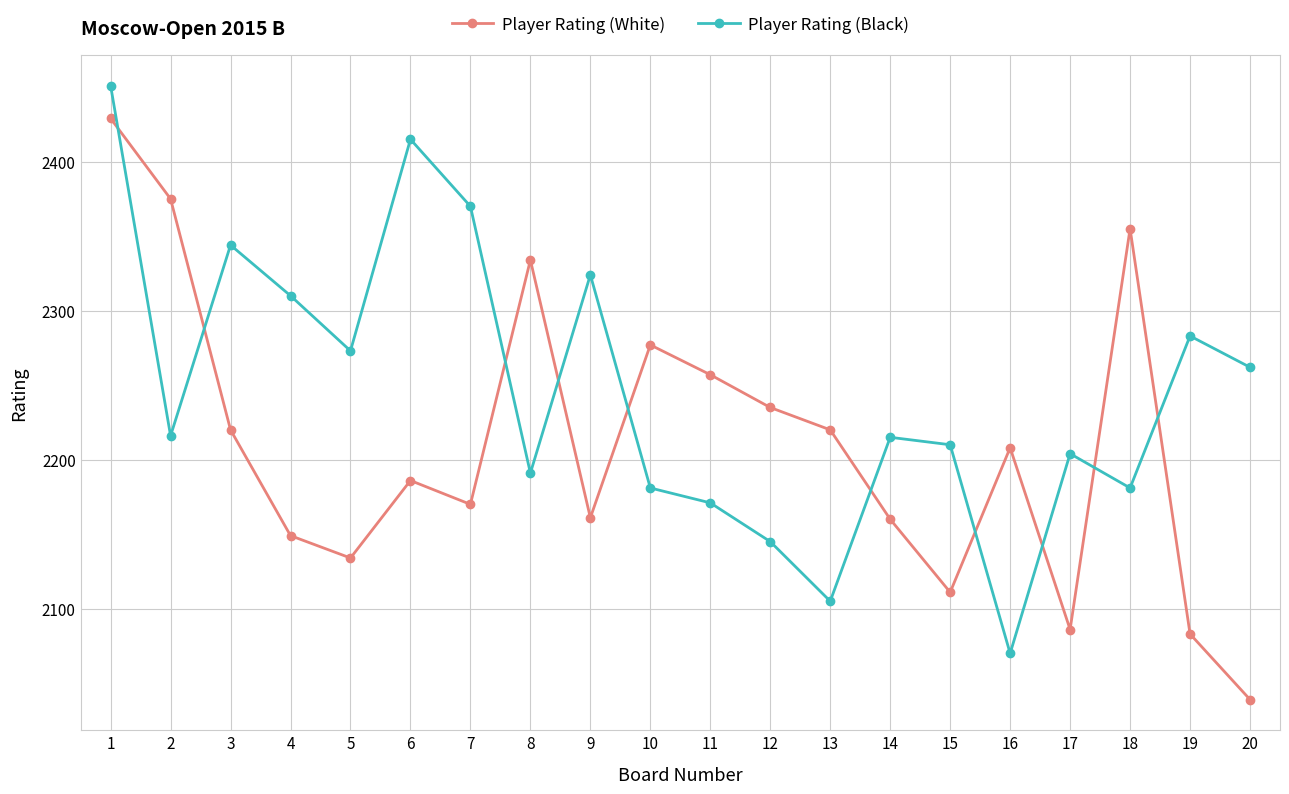

At which category does Player Rating (Black) reach its first local valley?

2